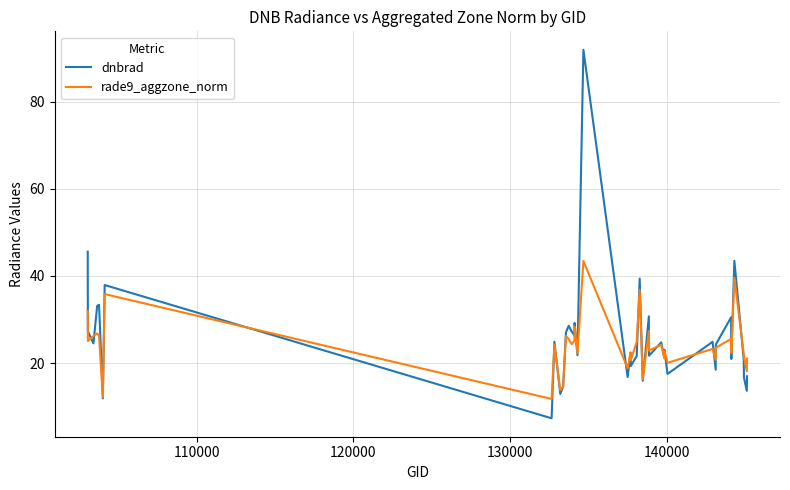

Rank the series by their maximum value, from lowest to highest.

rade9_aggzone_norm, dnbrad